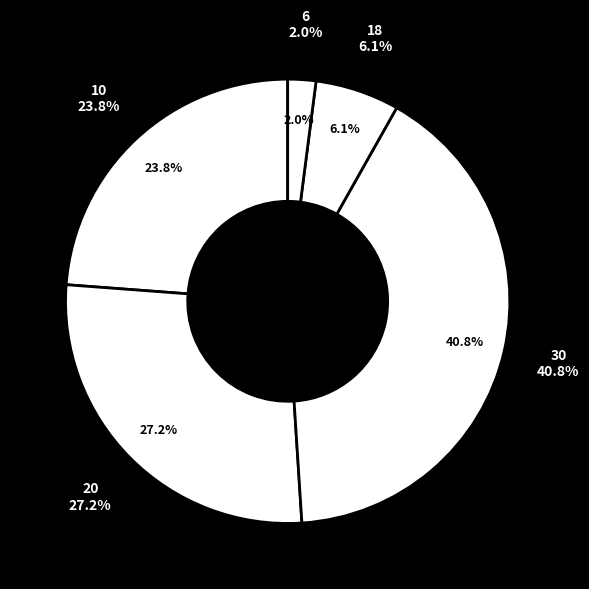

Between 10 and 10, which is larger?

10